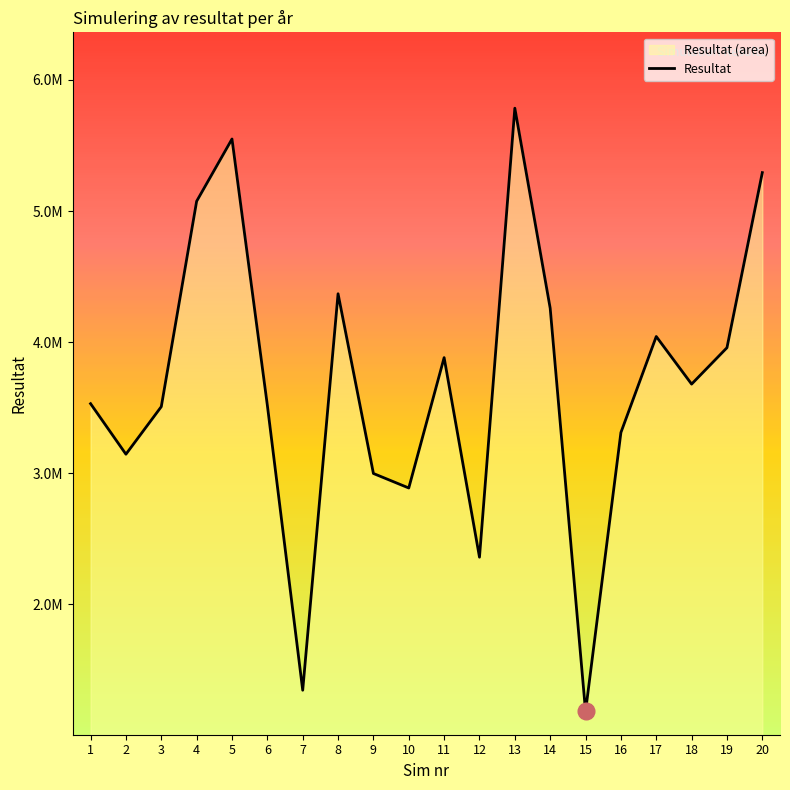

What is the value of the 9th point from the left?

2998571.6